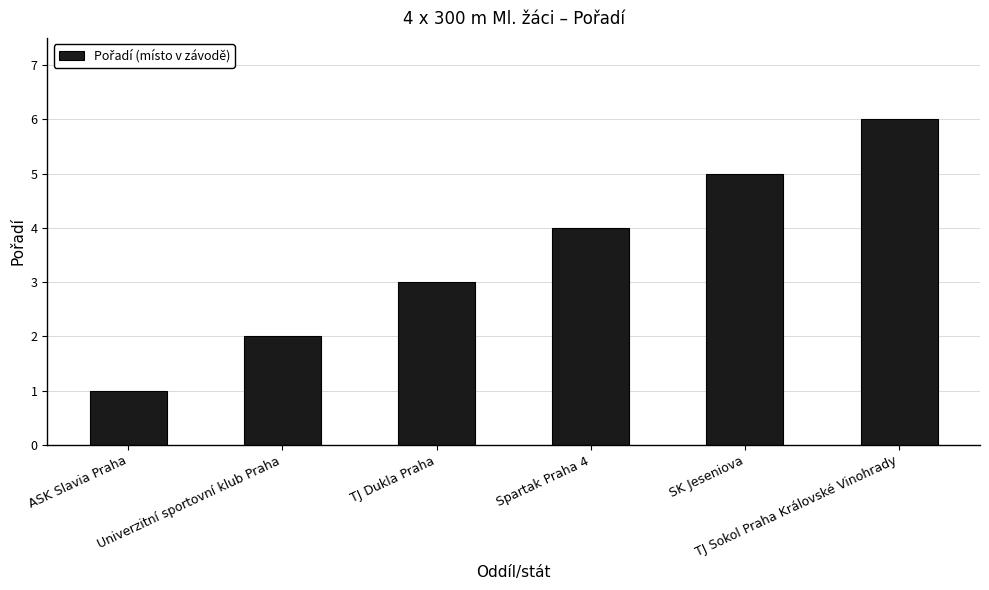

What is the greatest value displayed?

6